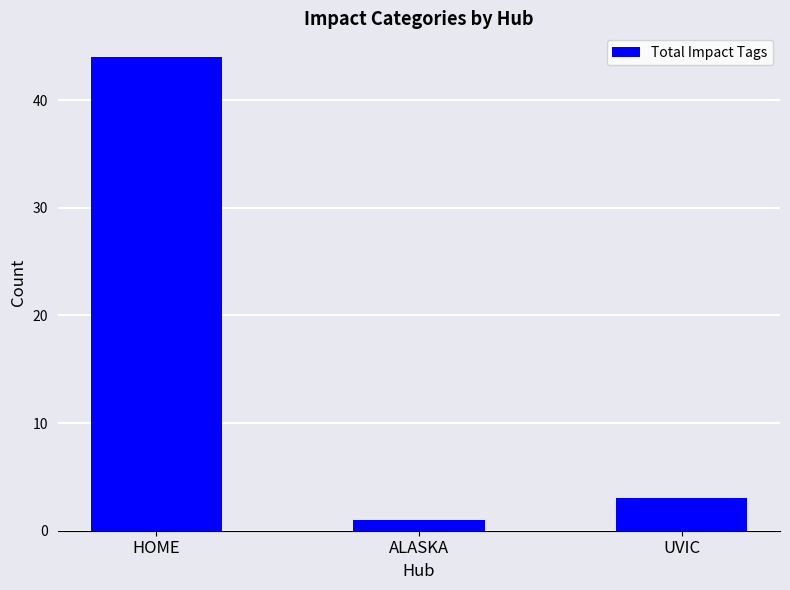

What is the smallest value displayed?

1